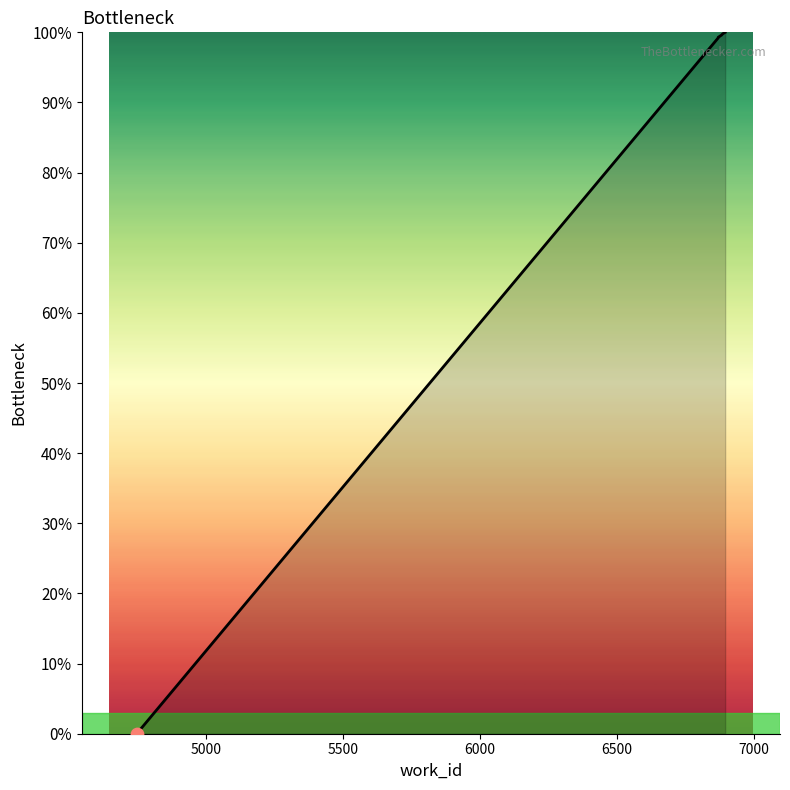

What is the difference between the maximum and minimum values?

100.0